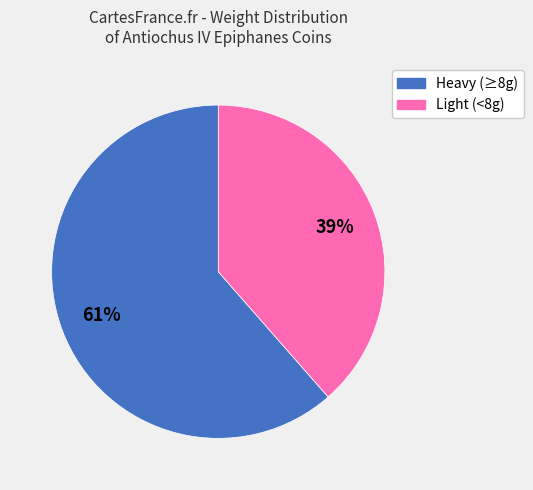

Approximately how many times larger is the value at Heavy (≥8g) compared to Light (<8g)?

1.6